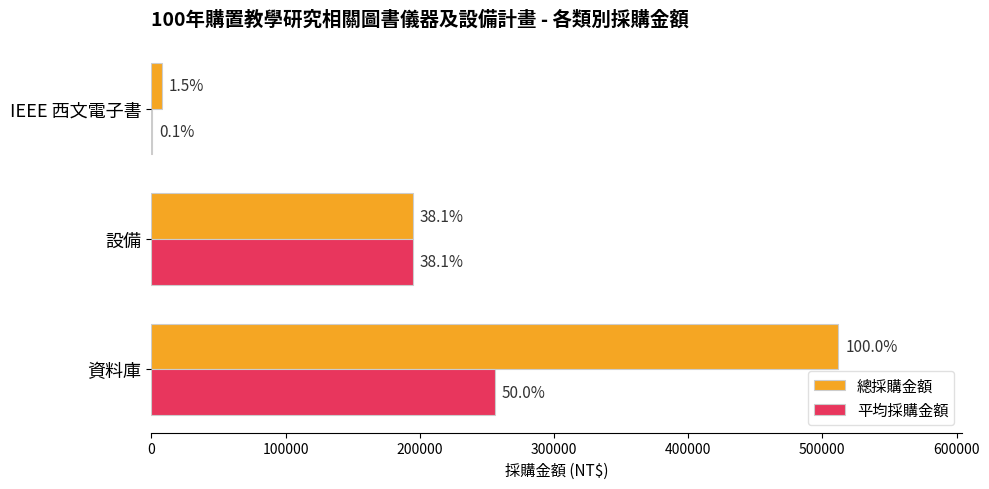

What are all the series names shown in the legend?

總採購金額, 平均採購金額